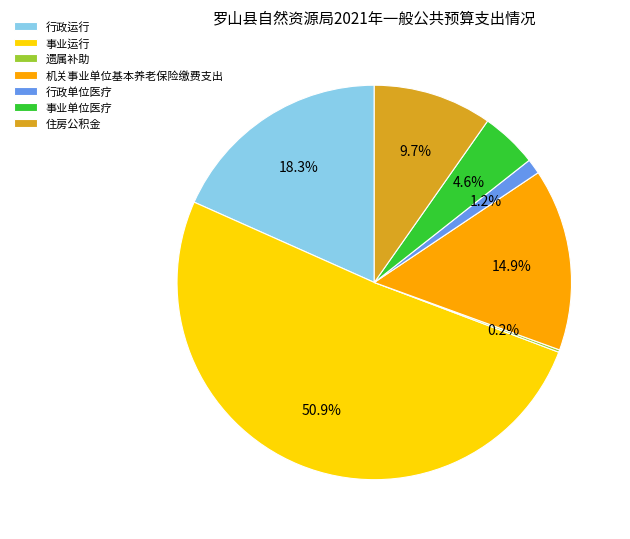

Which category accounts for the majority?

事业运行